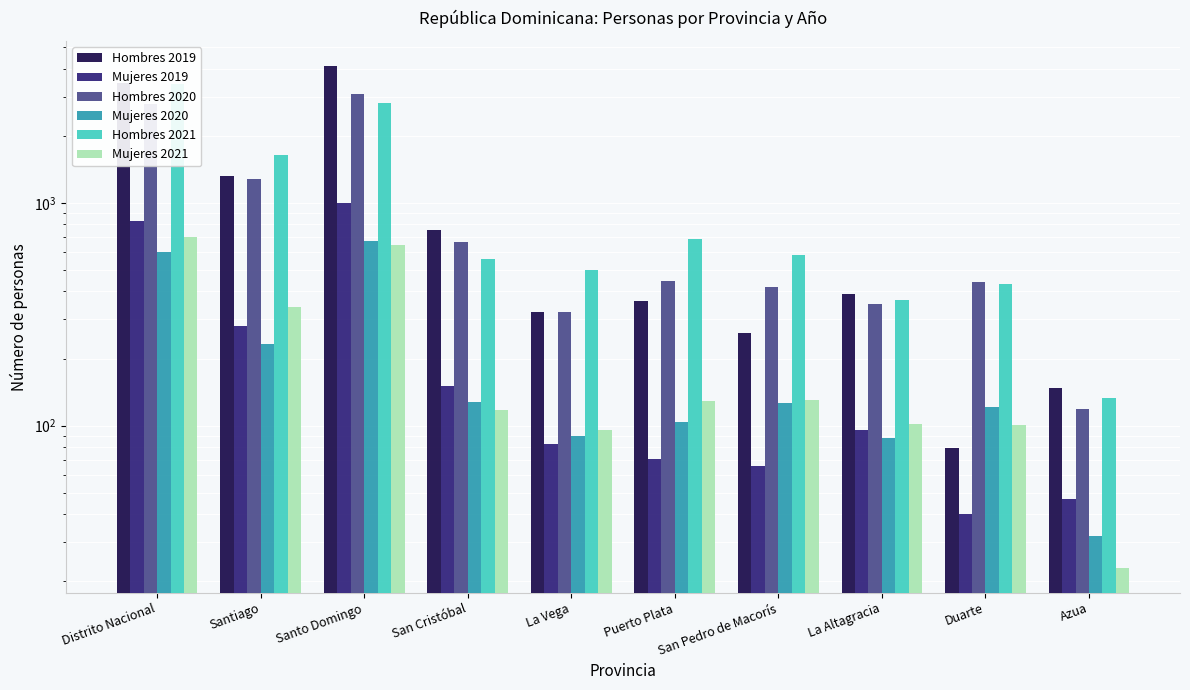

The value of Hombres 2019 at Santo Domingo is 4114. True or false?

True